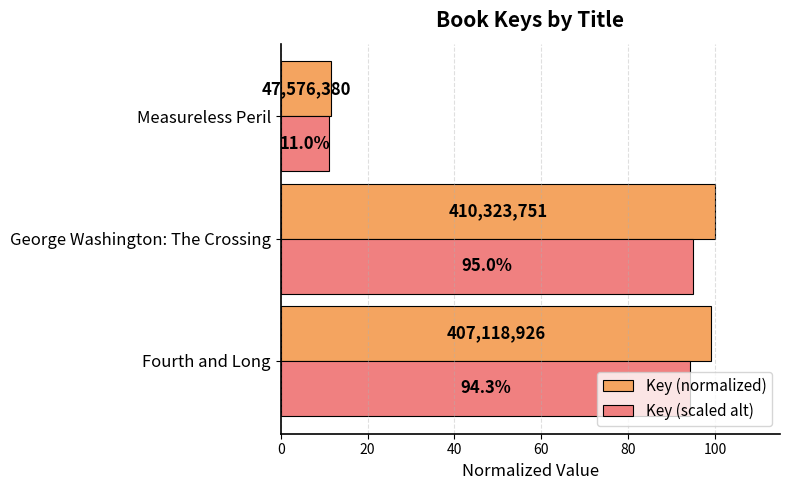

The Key (scaled alt) series shows 11.0 at Measureless Peril. True or false?

True